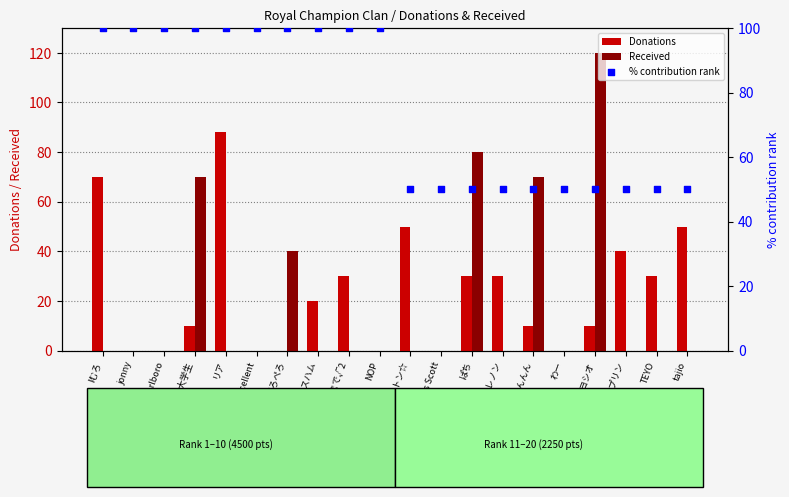

What is the total value across all series at jonny?

100